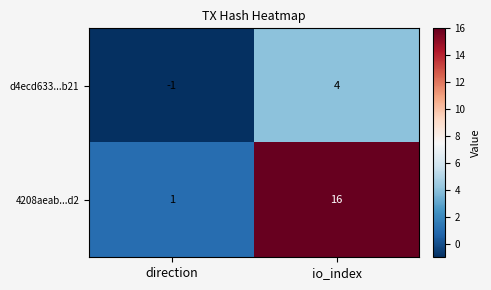

The value of d4ecd633...b21 at io_index is 4. True or false?

True